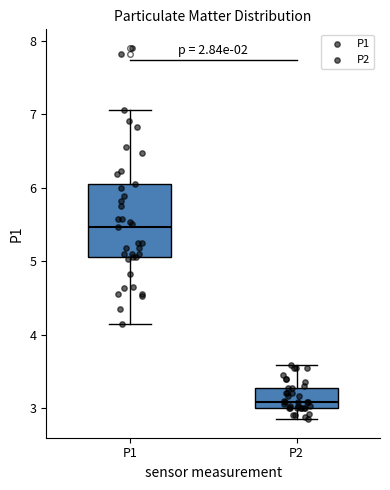

Reading left to right, transcribe this box plot: for each box, give where its median line is, the range the box spans, and where its two whiskers end, as read against the y-axis. The values are not printed on the chart, so give them approximately, as read against the axis.

P1: median 5.5, box 5.1 to 6.1, whiskers 4.2 to 7.1
P2: median 3.1, box 3.0 to 3.3, whiskers 2.9 to 3.6